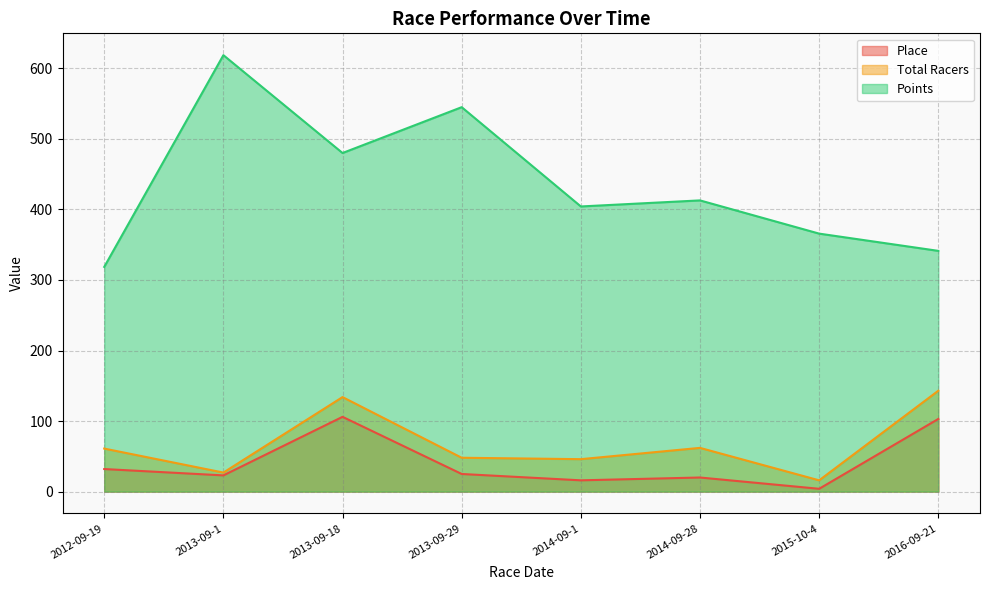

Does the chart display data point markers on the line(s)?

No